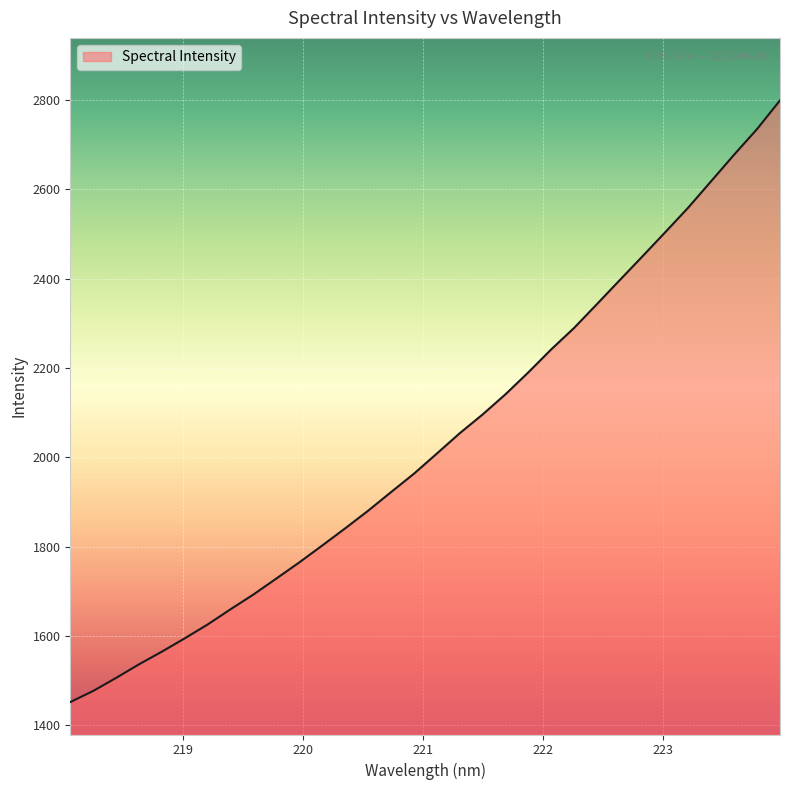

What is the minimum value shown in the chart?

1451.7